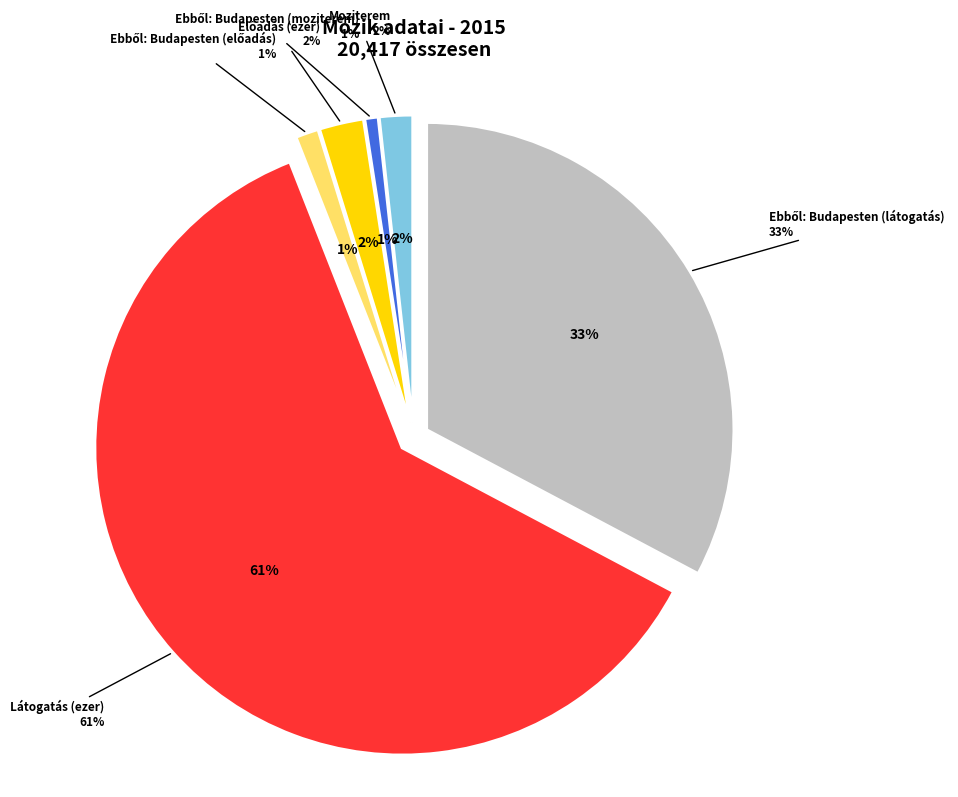

To the nearest percent, what is the average slice percentage?

17%